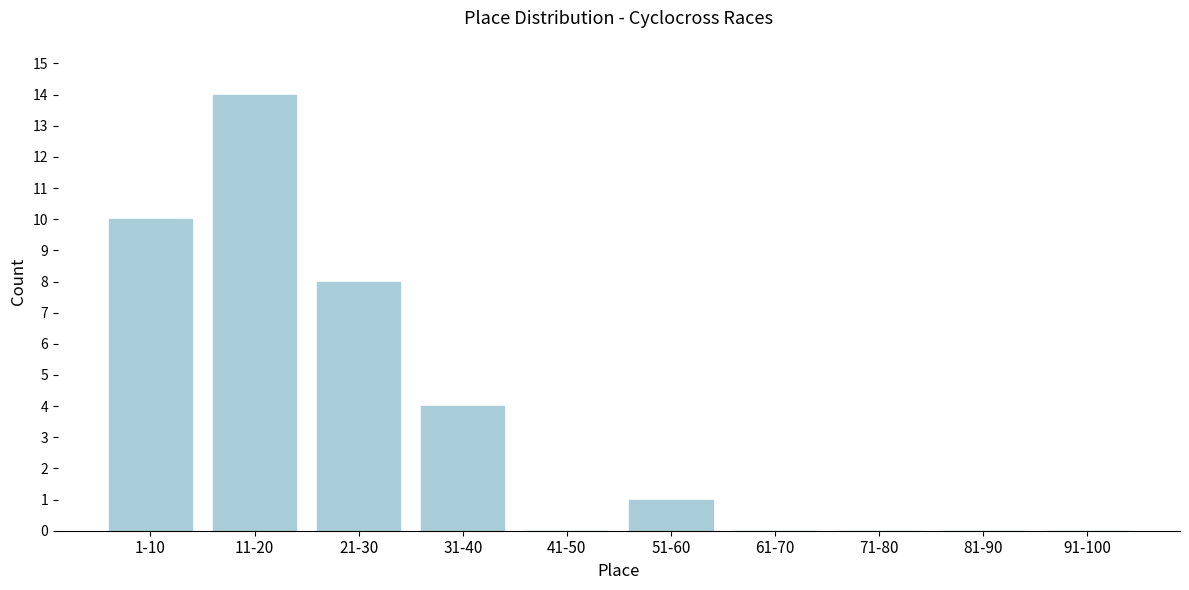

Reading right to left, list all the values displayed in this chart.

91-100=0	81-90=0	71-80=0	61-70=0	51-60=1	41-50=0	31-40=4	21-30=8	11-20=14	1-10=10